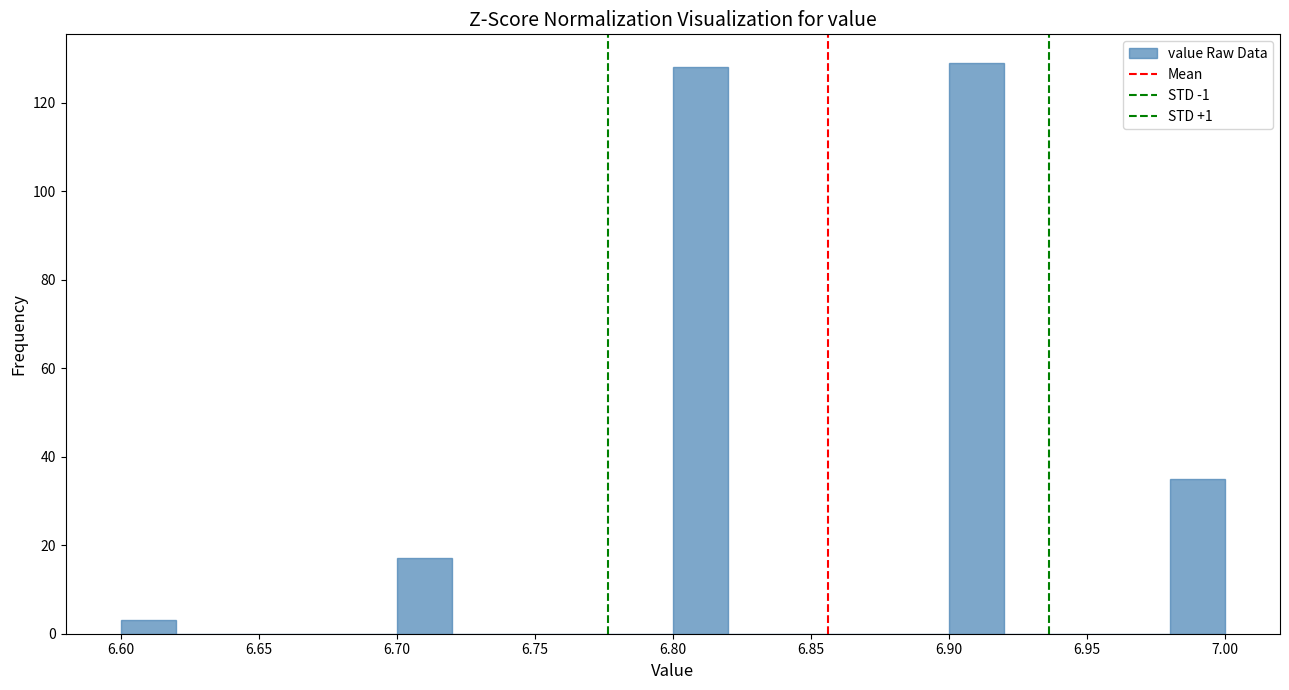

How tall is the bar that spans 6.80 to 6.82 on the x-axis? The values are not printed on the chart, so give them approximately, as read against the axis.

128